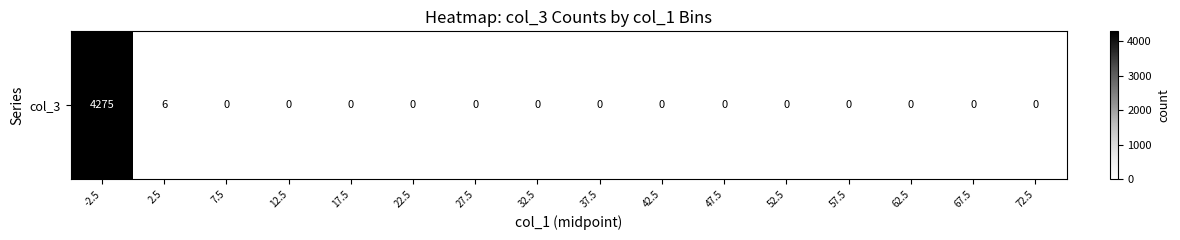

The value at 42.5 is 0. True or false?

True